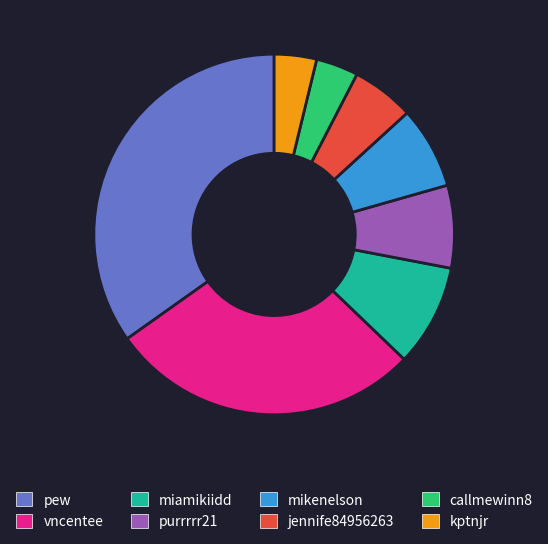

Do purrrrr21 and miamikiidd together represent more than half of the pie?

No